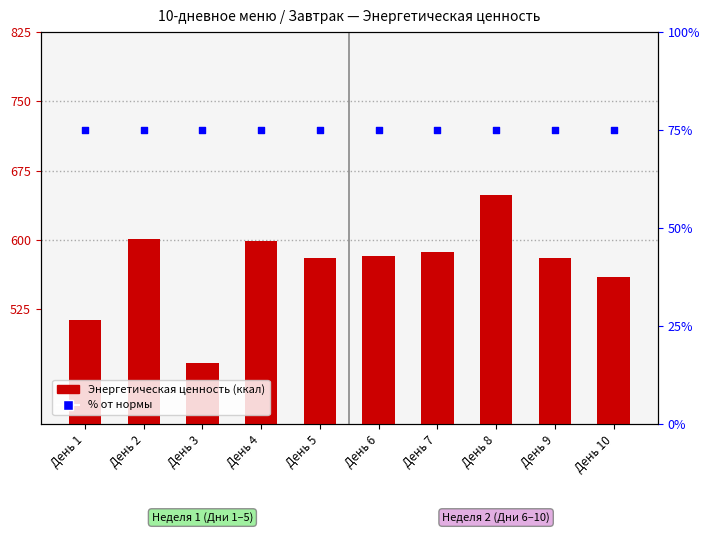

What is the total value across all series at День 5?

655.0